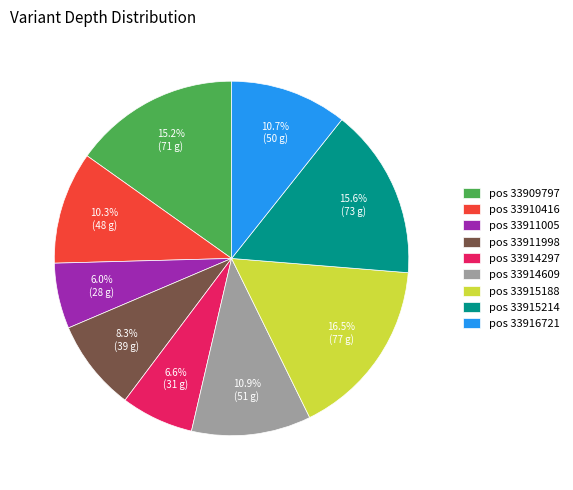

What is the ratio of the value at pos 33910416 to the value at pos 33915214?

0.7